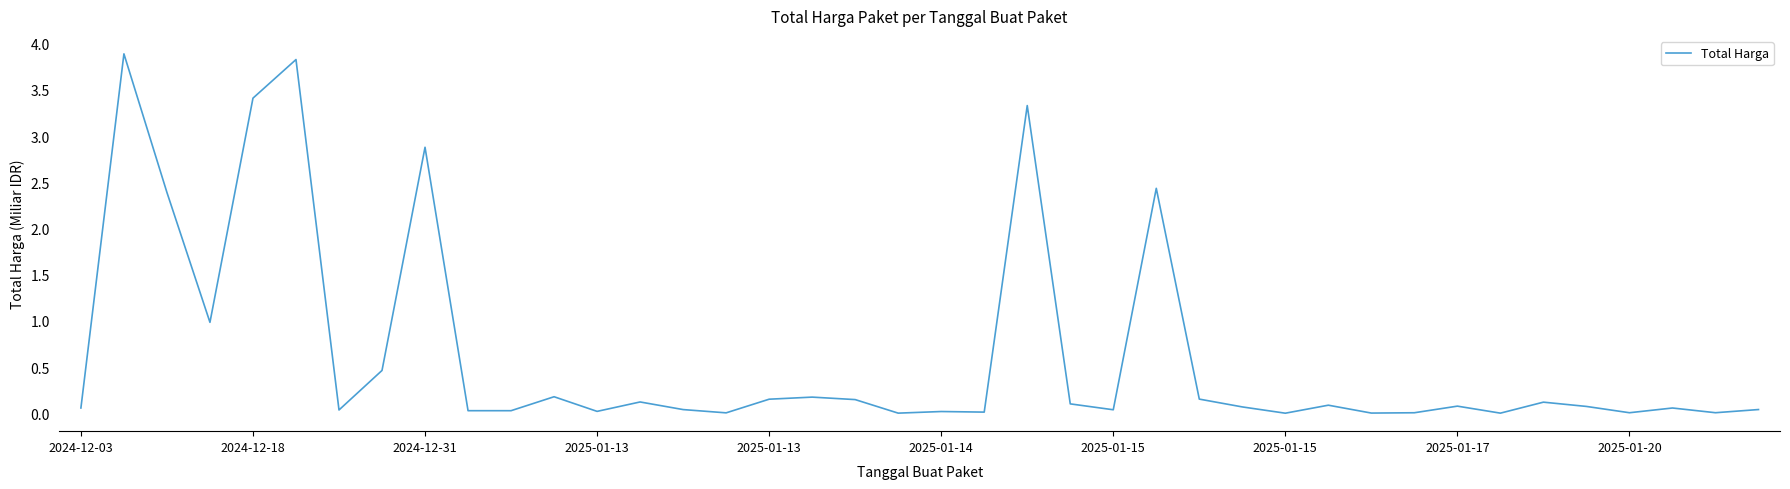

What is the greatest value displayed?

3.9